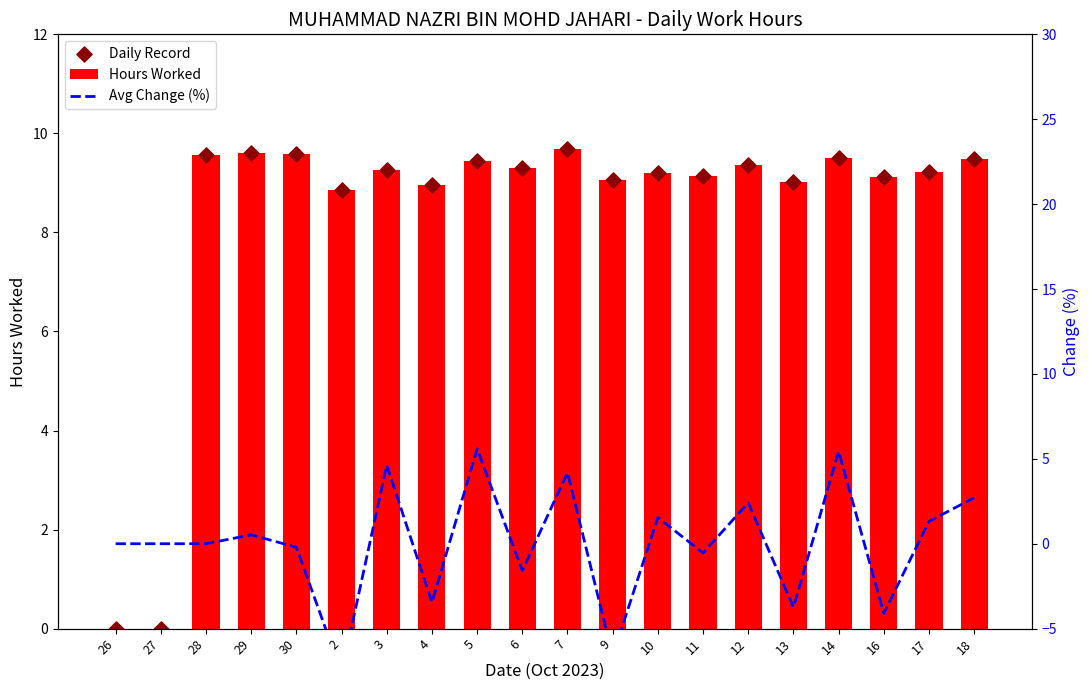

What is the total value across all series at 11?

17.7